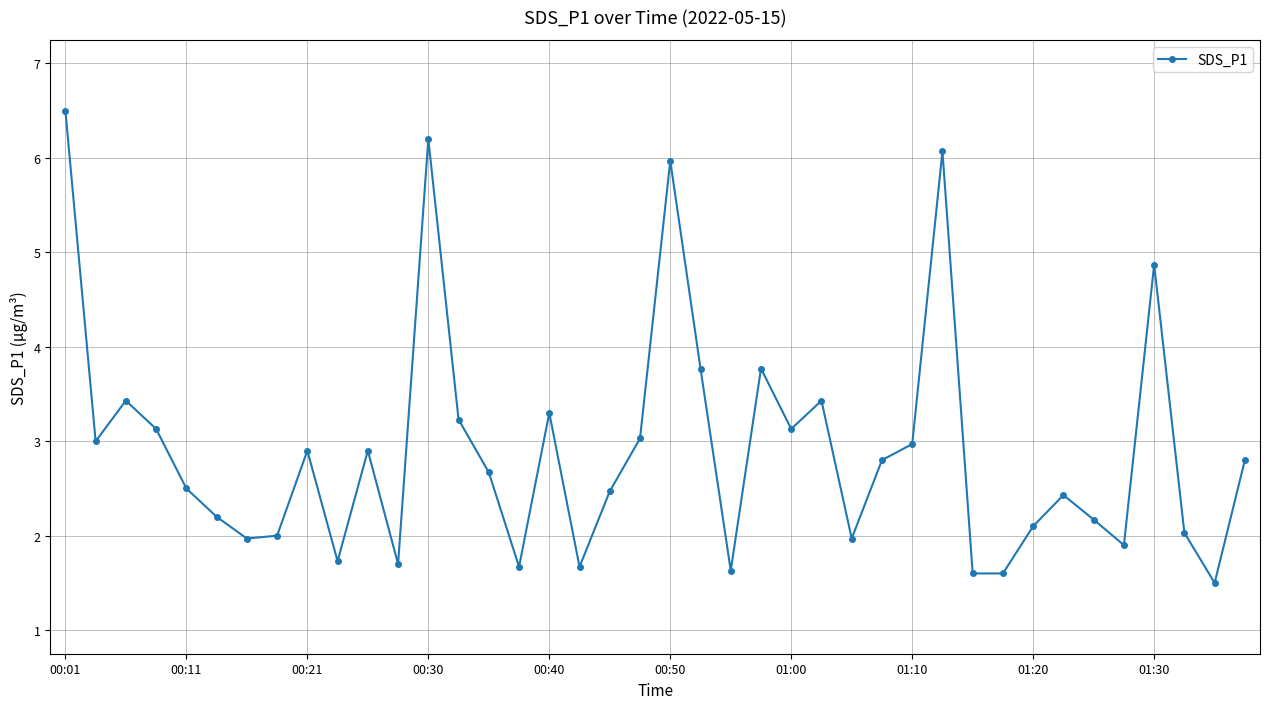

What is the value of the 23rd point from the left?

1.6